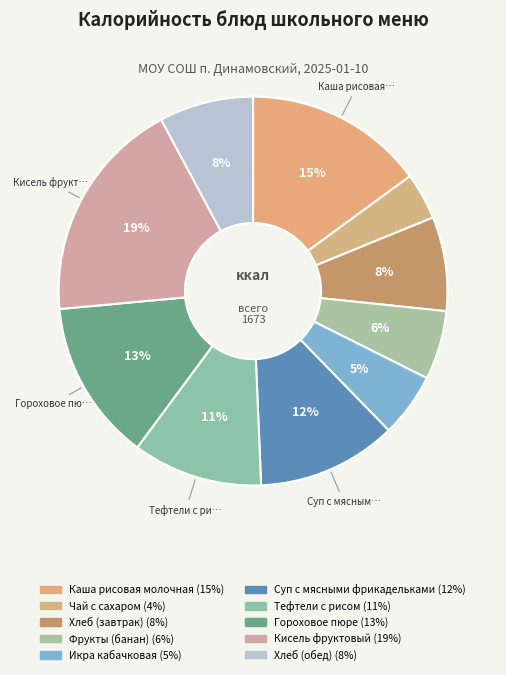

How many slices are in this pie chart?

10